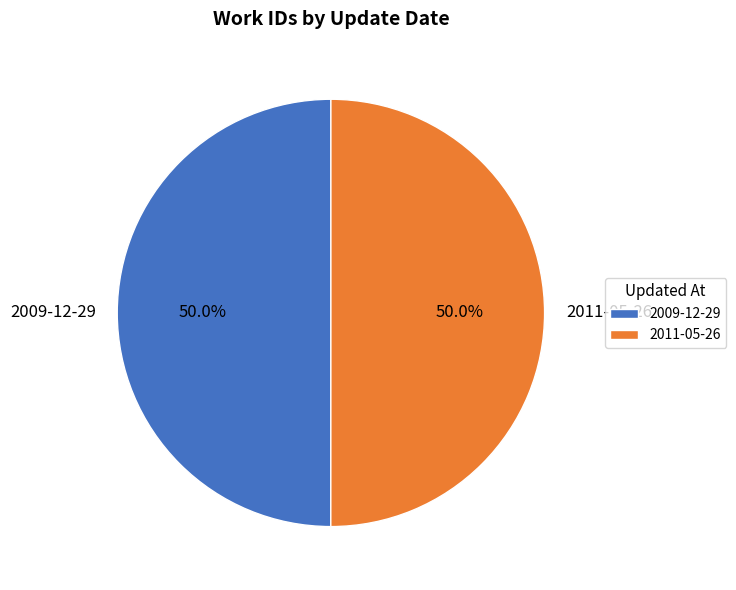

Approximately how many times larger is the value at 2009-12-29 compared to 2011-05-26?

1.0